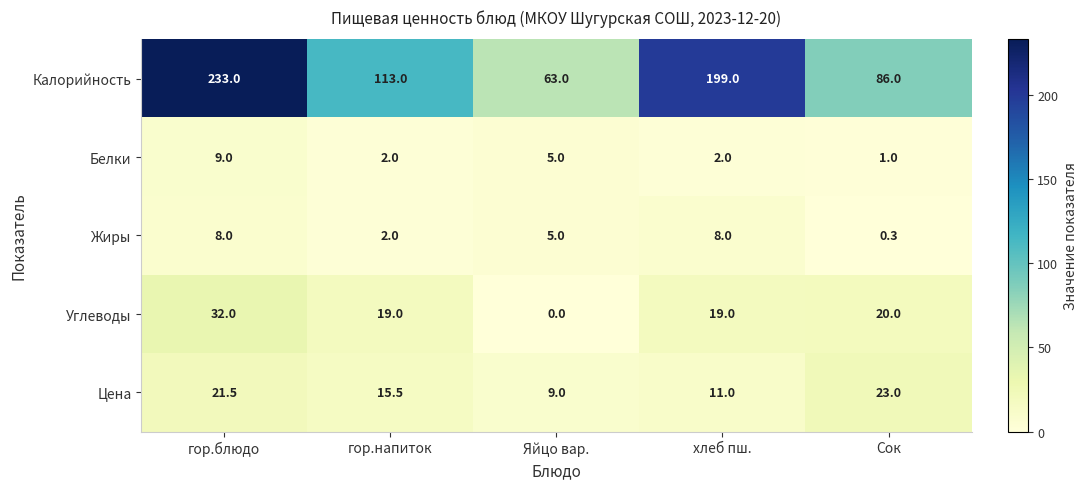

List the series in order of their peak value, highest first.

Калорийность, Углеводы, Цена, Белки, Жиры